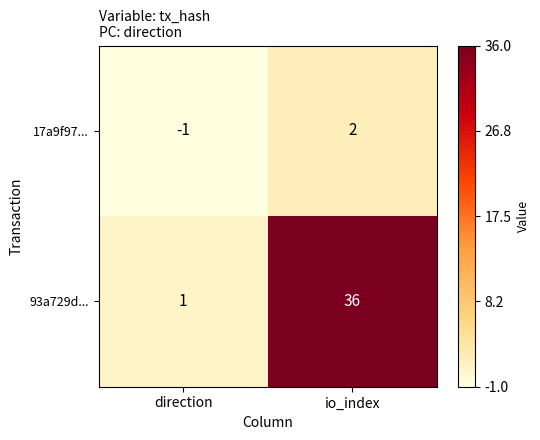

What is the difference between the maximum and minimum values in the 17a9f97... series?

3